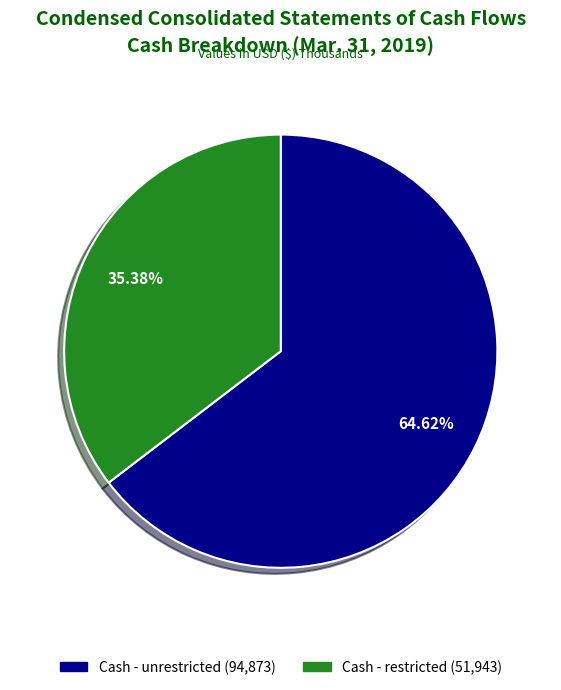

What is the majority slice?

Cash - unrestricted (94,873)